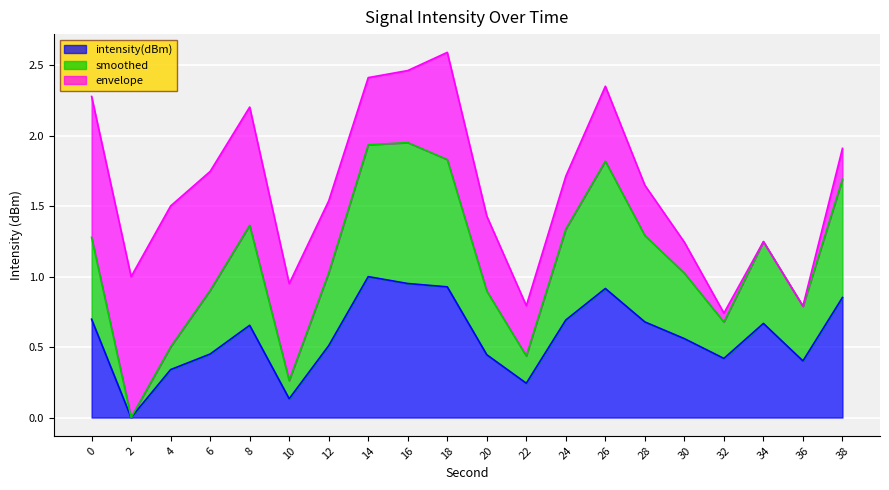

What is the approximate value of intensity(dBm) at 38?

0.9